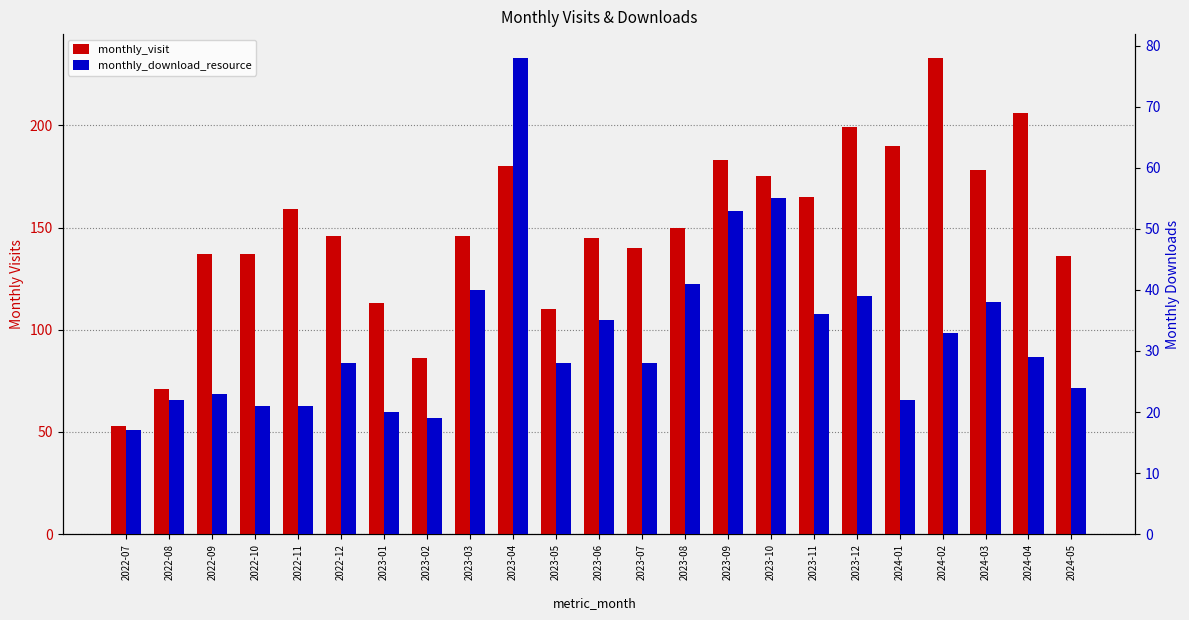

How many bars are there in each group?

2